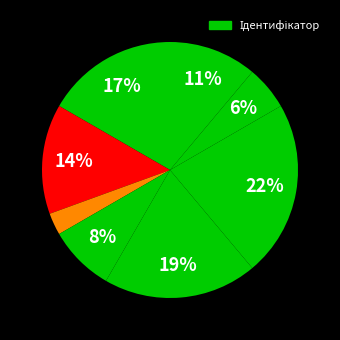

How many segments does this pie chart have?

8